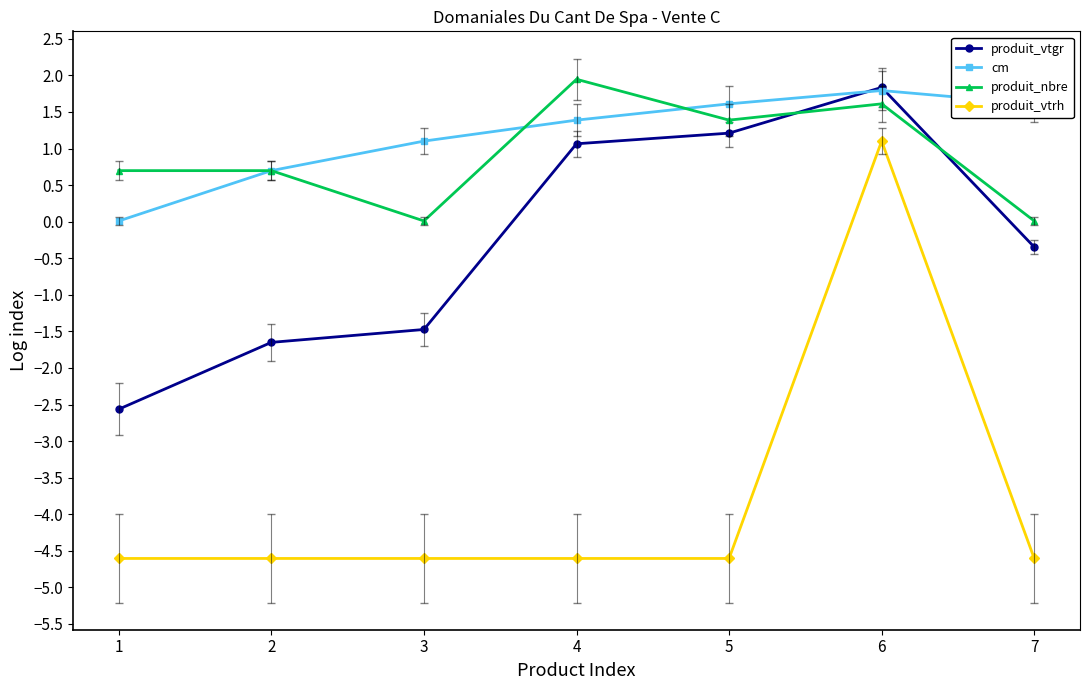

At which category is the sum across all series the highest?

6